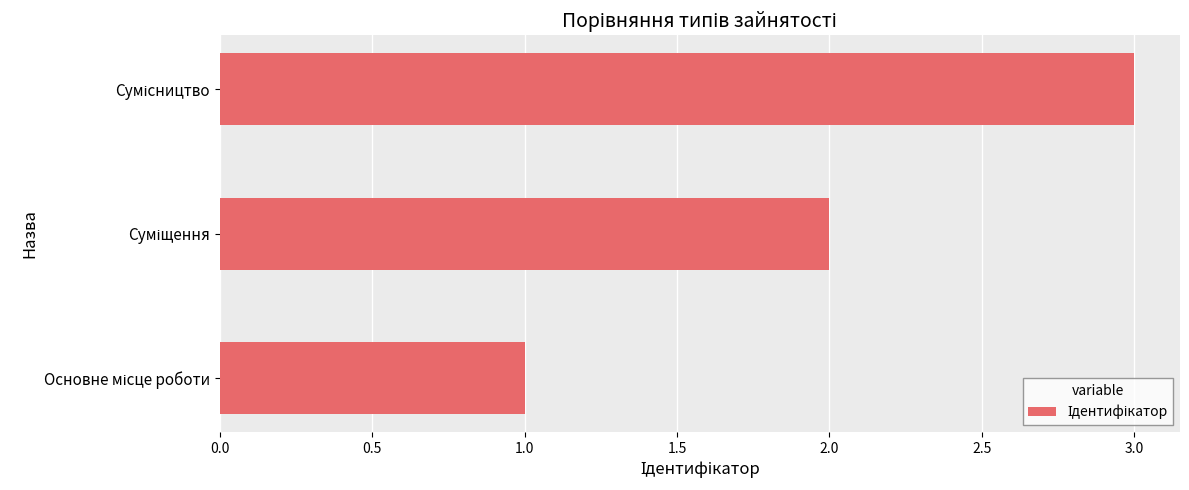

What is the greatest value displayed?

3